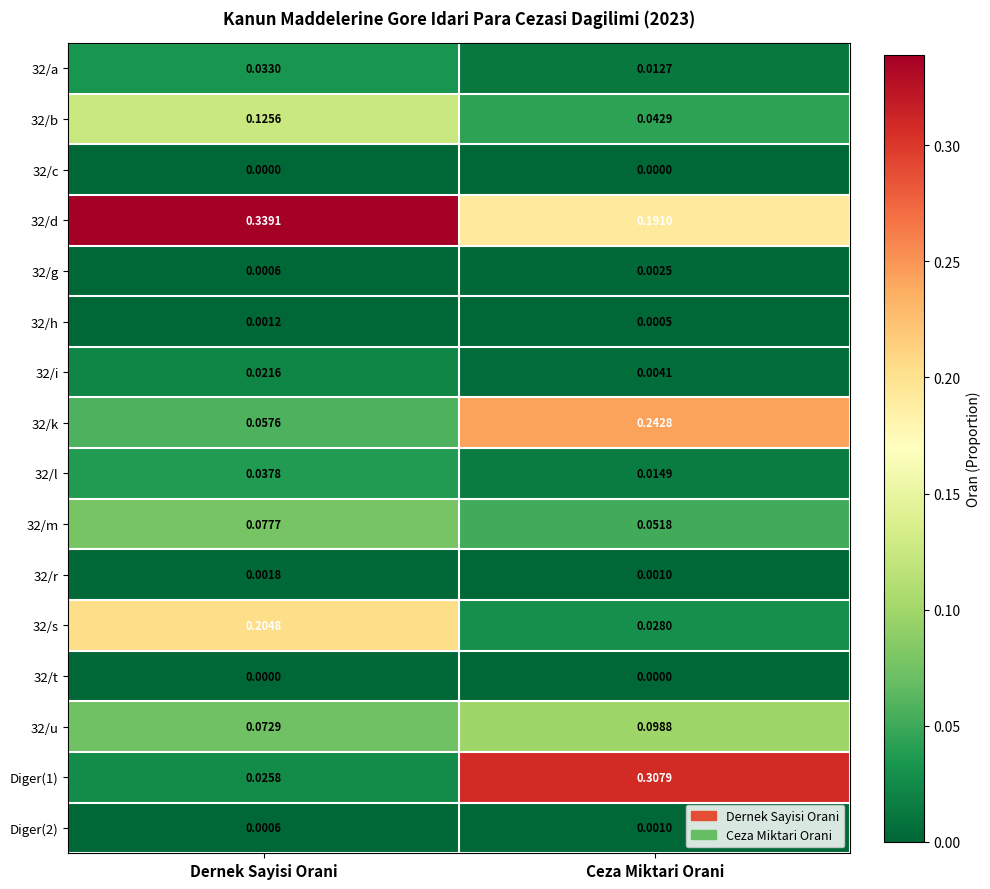

Is the value of 32/k at Dernek Sayisi Orani greater than the value of 32/m at Dernek Sayisi Orani?

No